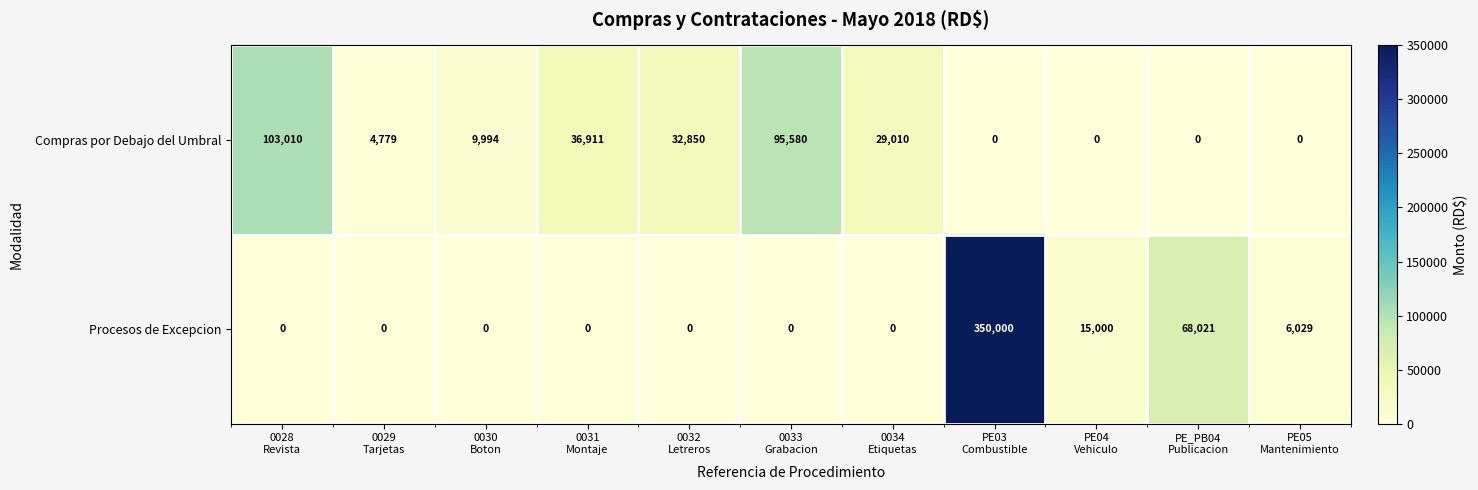

Which series has the largest range (max minus min)?

Procesos de Excepcion